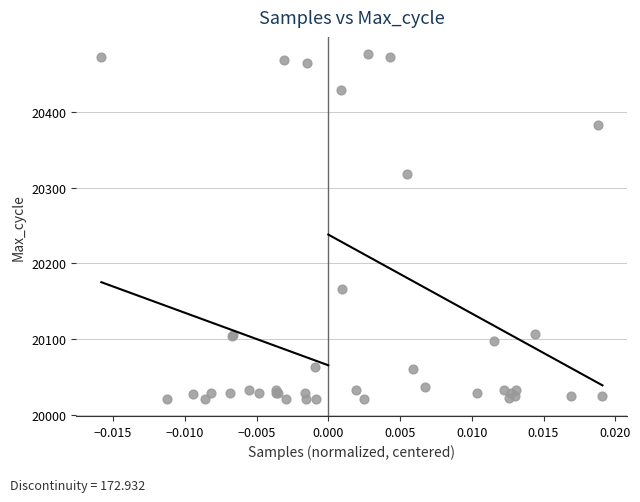

What Y value in the scatter plot is closest to 20249?

20319